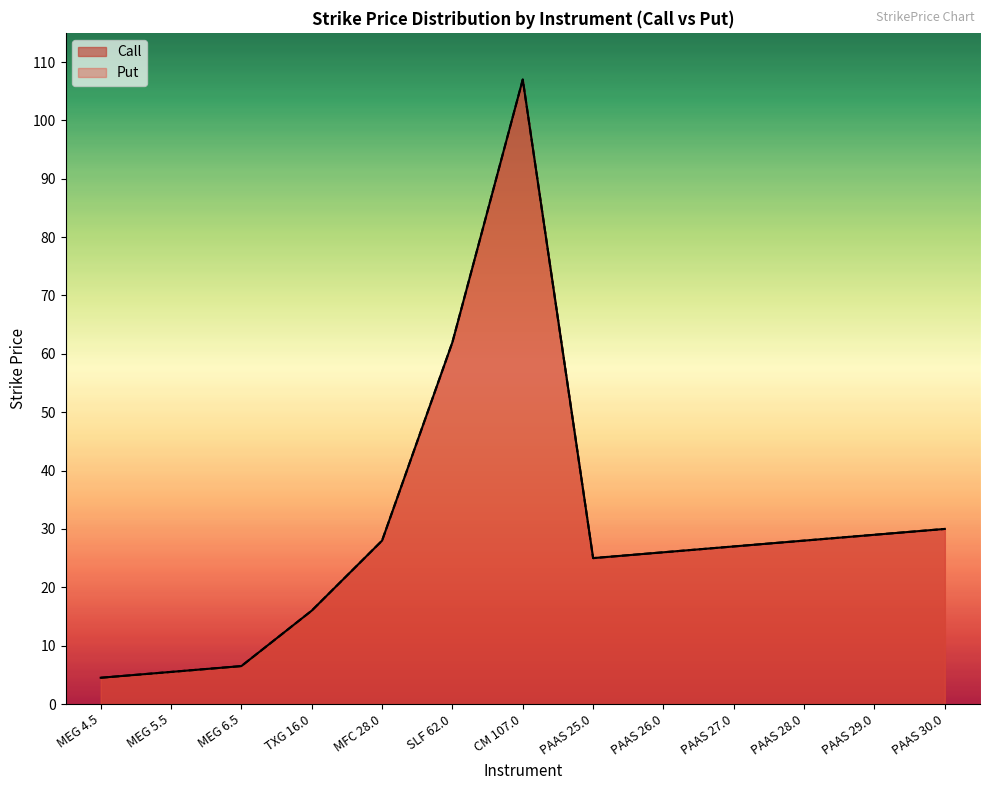

What is the approximate value of Call at PAAS 30.0?

30.0